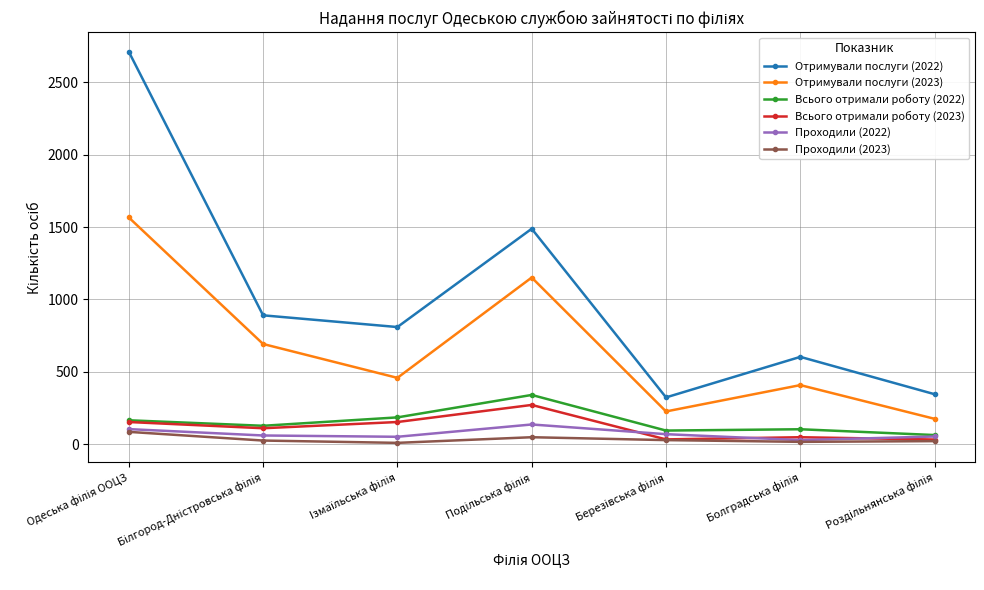

True or false: Проходили (2022) and Отримували послуги (2023) intersect in this chart.

False